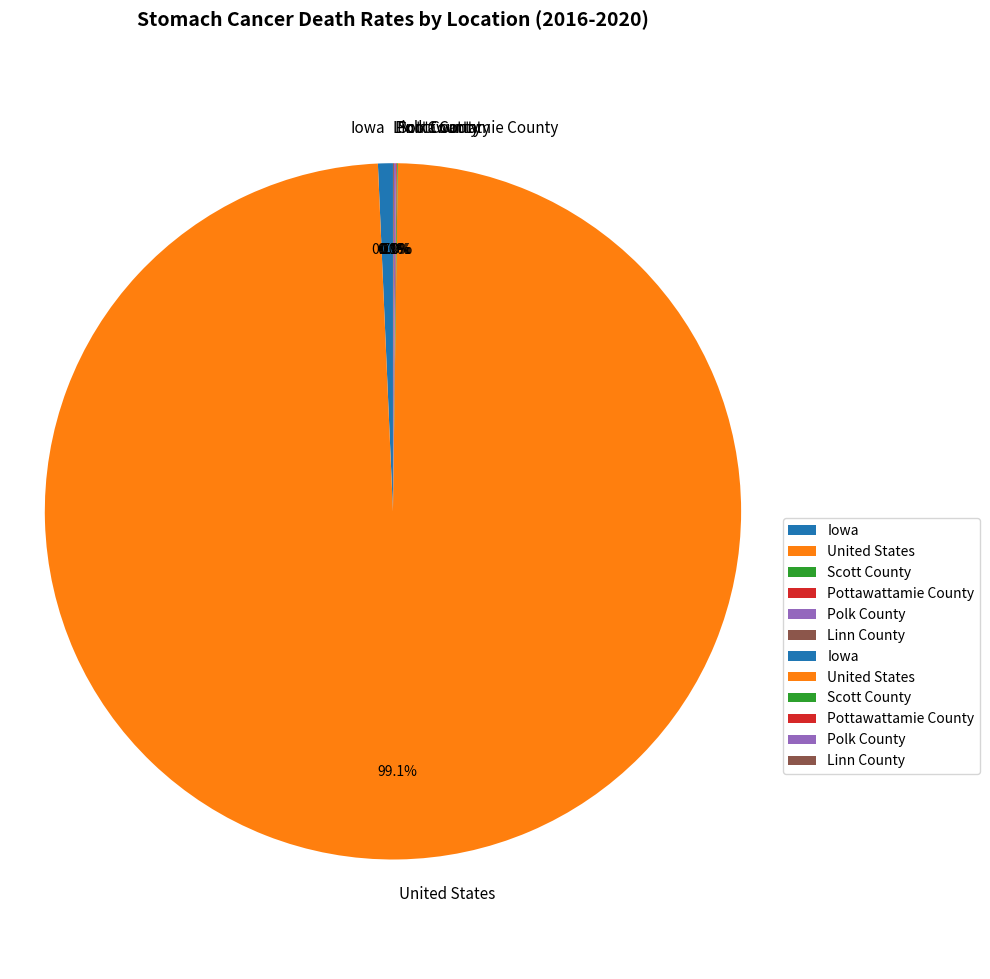

What percentage is the United States slice, to the nearest percent?

99%